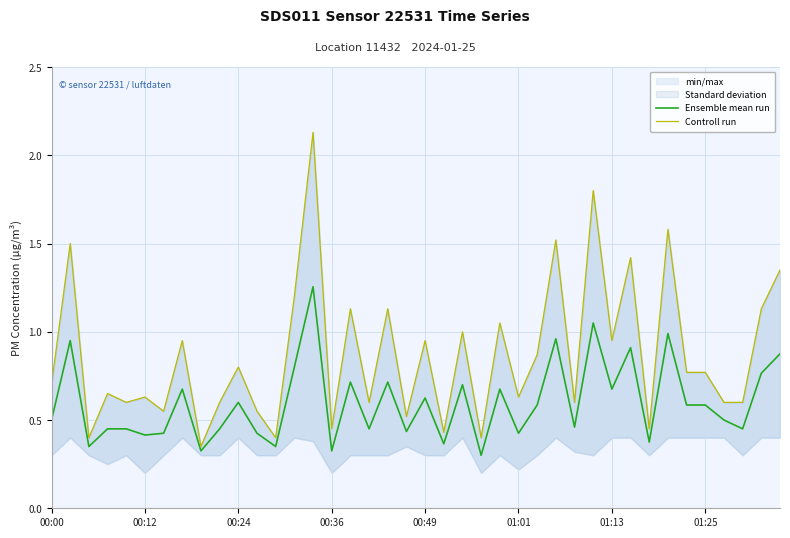

Is it true that Ensemble mean run equals 1.0 at 01:13?

False